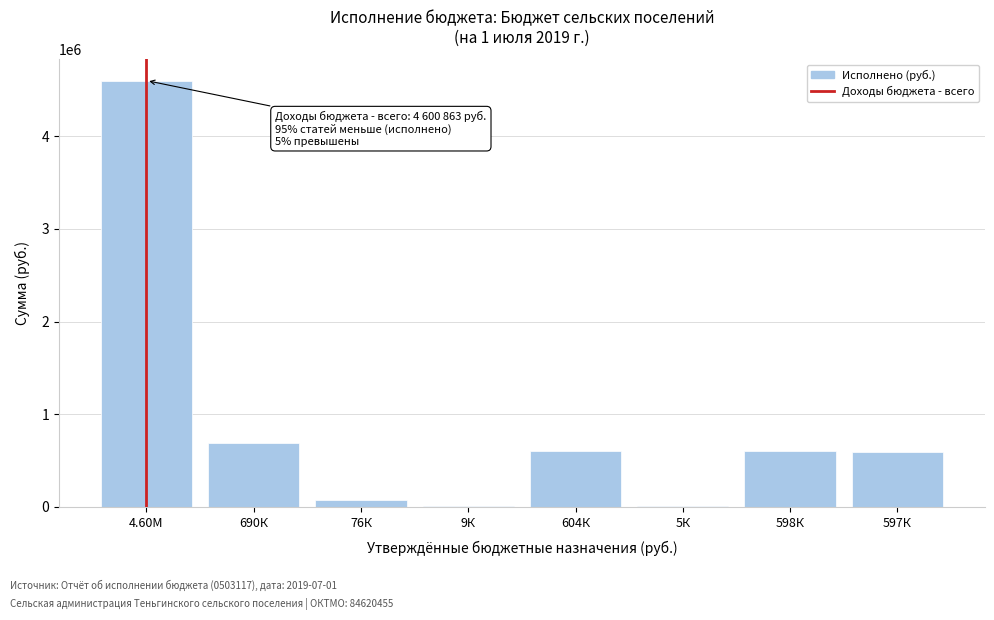

Is it true that the value at 4.60М is 954169.1?

False